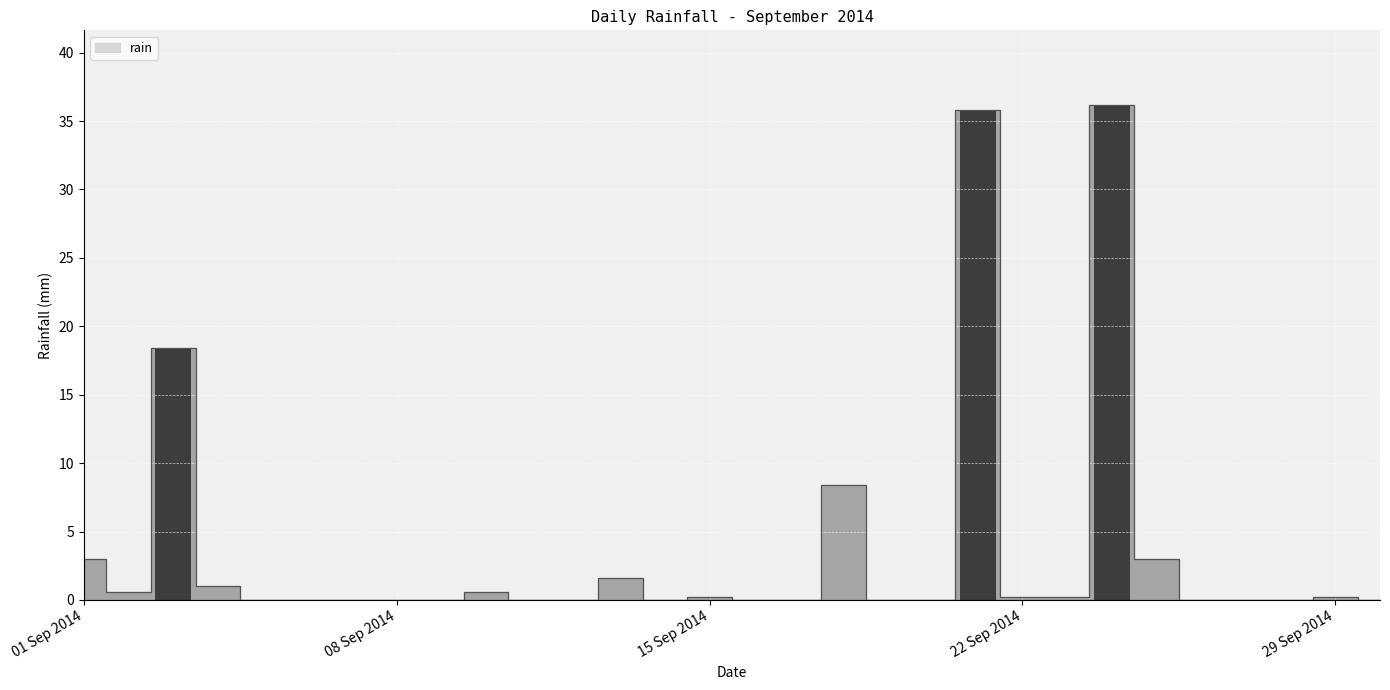

List the labels in order of value, largest first.

2014-09-24, 2014-09-21, 2014-09-03, 2014-09-18, 2014-09-01, 2014-09-25, 2014-09-13, 2014-09-04, 2014-09-02, 2014-09-10, 2014-09-15, 2014-09-22, 2014-09-23, 2014-09-29, 2014-09-05, 2014-09-06, 2014-09-07, 2014-09-08, 2014-09-09, 2014-09-11, 2014-09-12, 2014-09-14, 2014-09-16, 2014-09-17, 2014-09-19, 2014-09-20, 2014-09-26, 2014-09-27, 2014-09-28, 2014-09-30